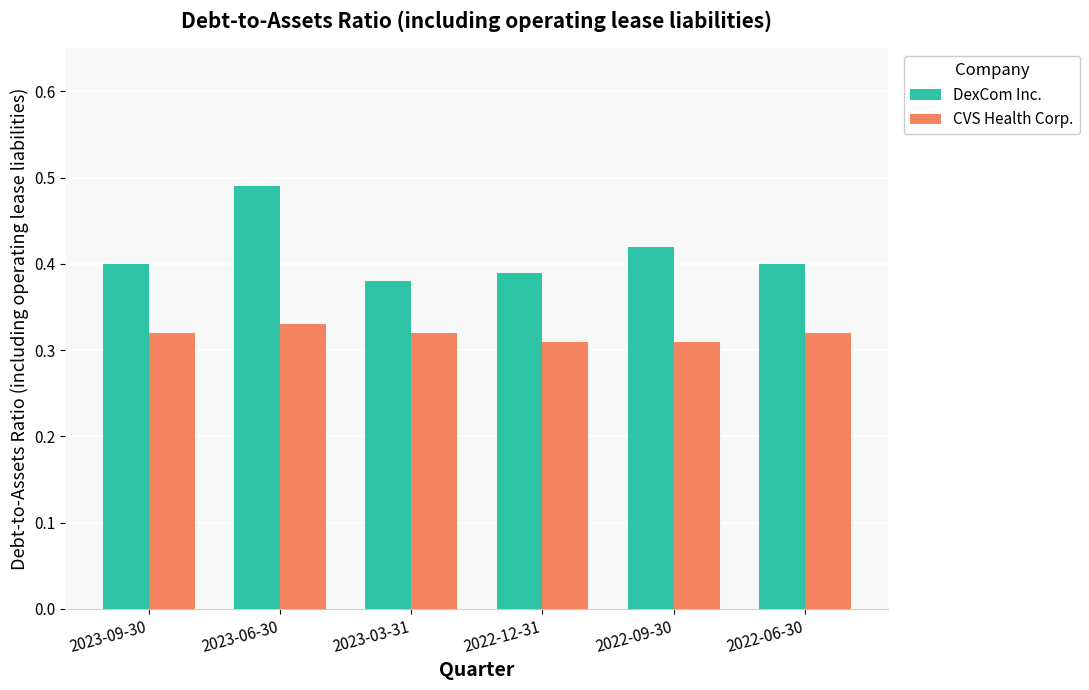

Is it true that CVS Health Corp. equals 0.2 at 2023-06-30?

False